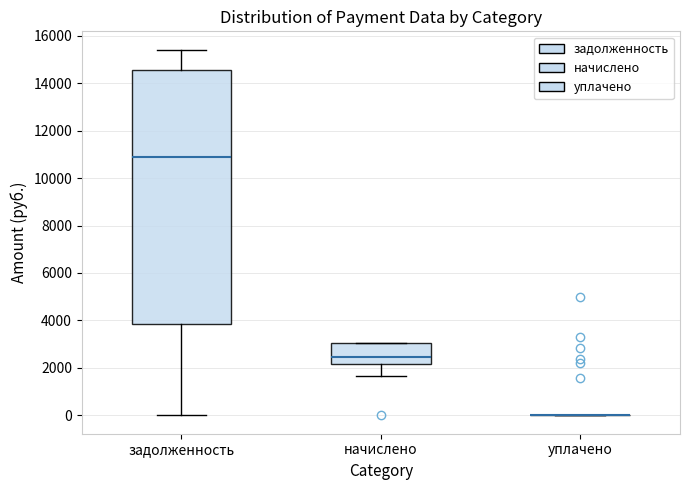

Where does the lower whisker of the box for задолженность end on the y-axis? The values are not printed on the chart, so give them approximately, as read against the axis.

0